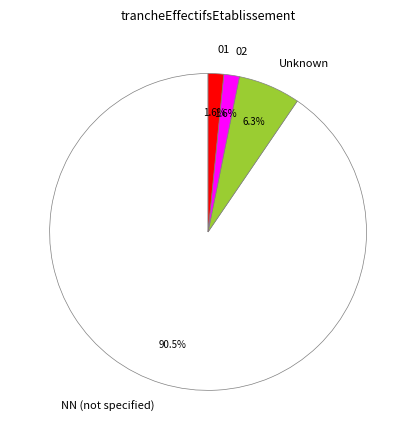

Which slice is the largest?

NN (not specified)